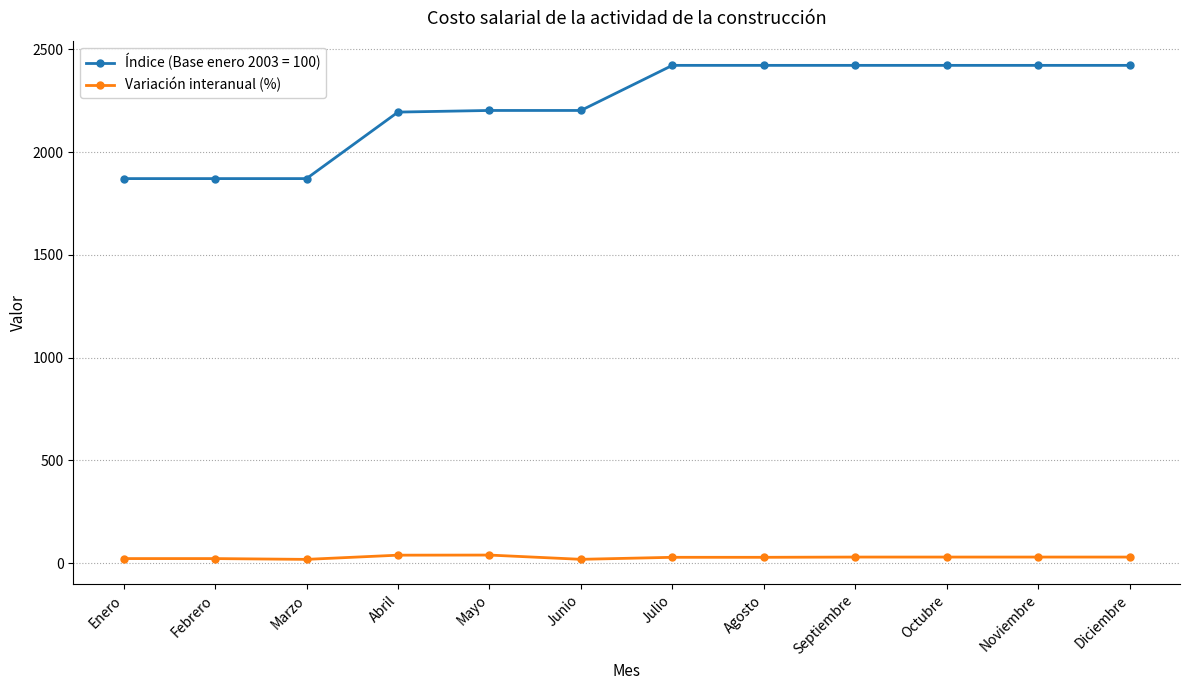

What position from the left is Junio?

6